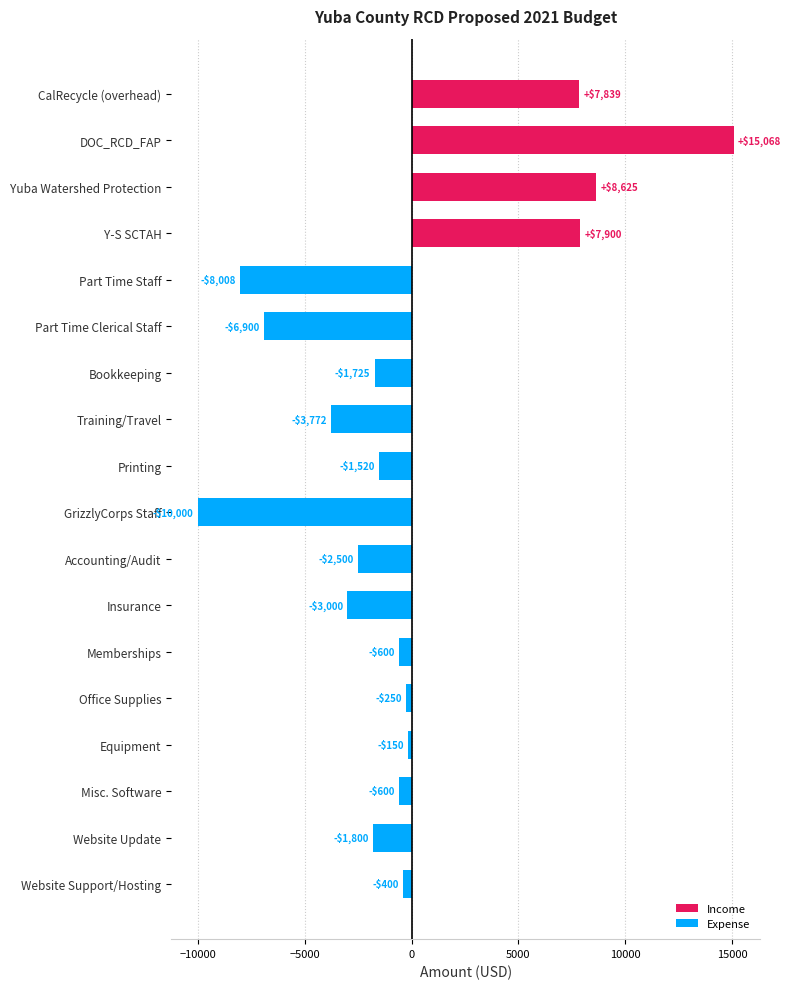

Between Equipment and Y-S SCTAH, which is larger?

Y-S SCTAH